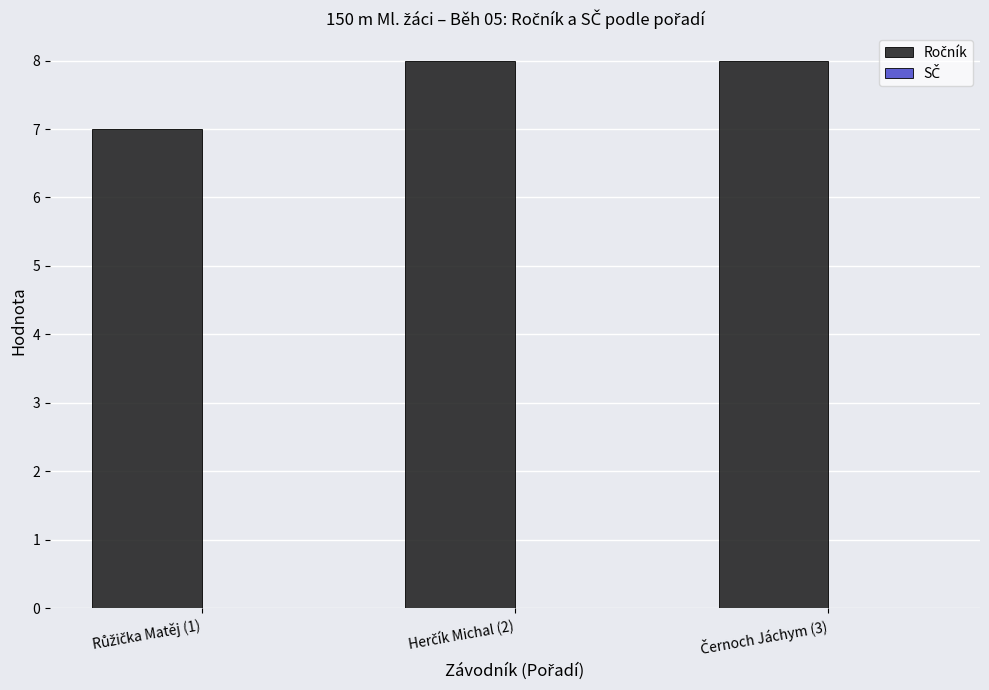

What is the value of the 3rd bar from the left?

8